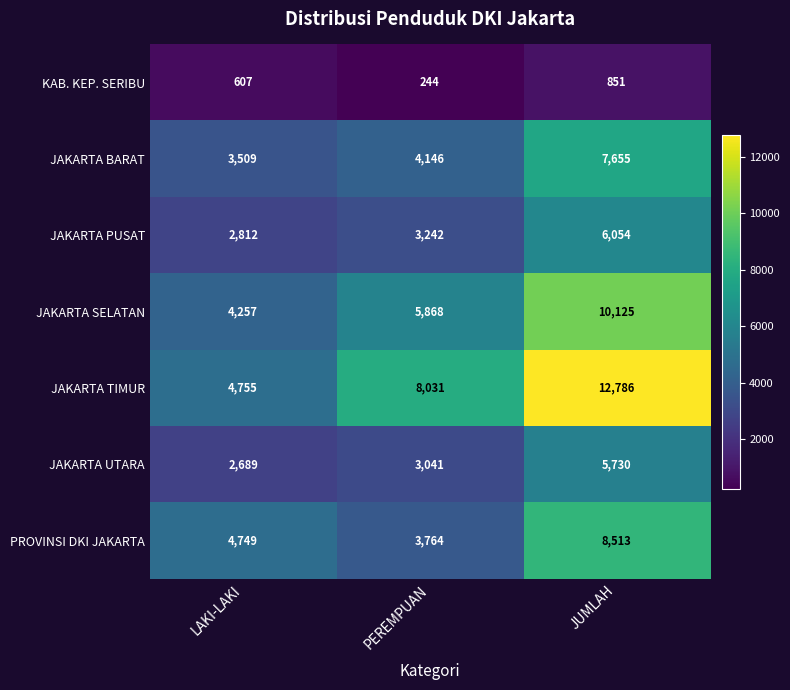

Count the KAB. KEP. SERIBU values in the range 244 to 851.

3